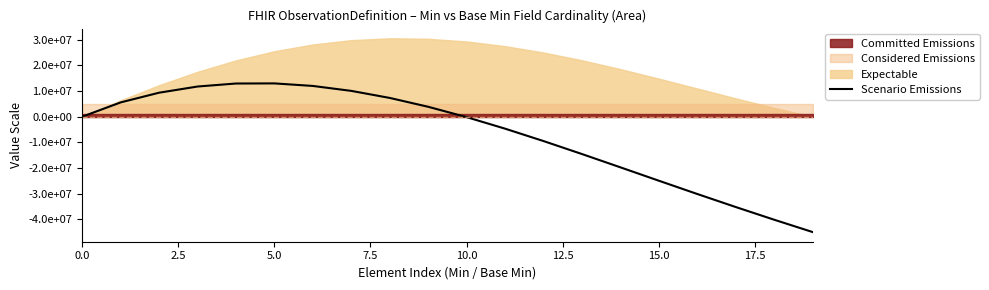

Which has a higher value, 19 or 10?

10